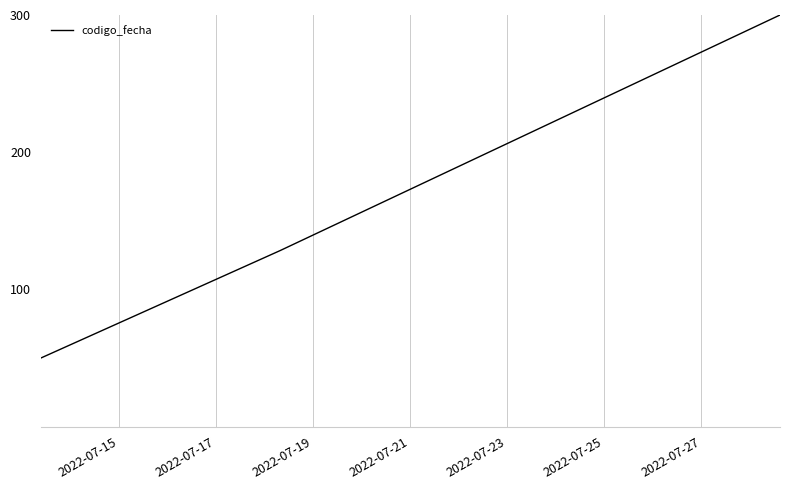

What is the difference between the maximum and second lowest values?

171.6